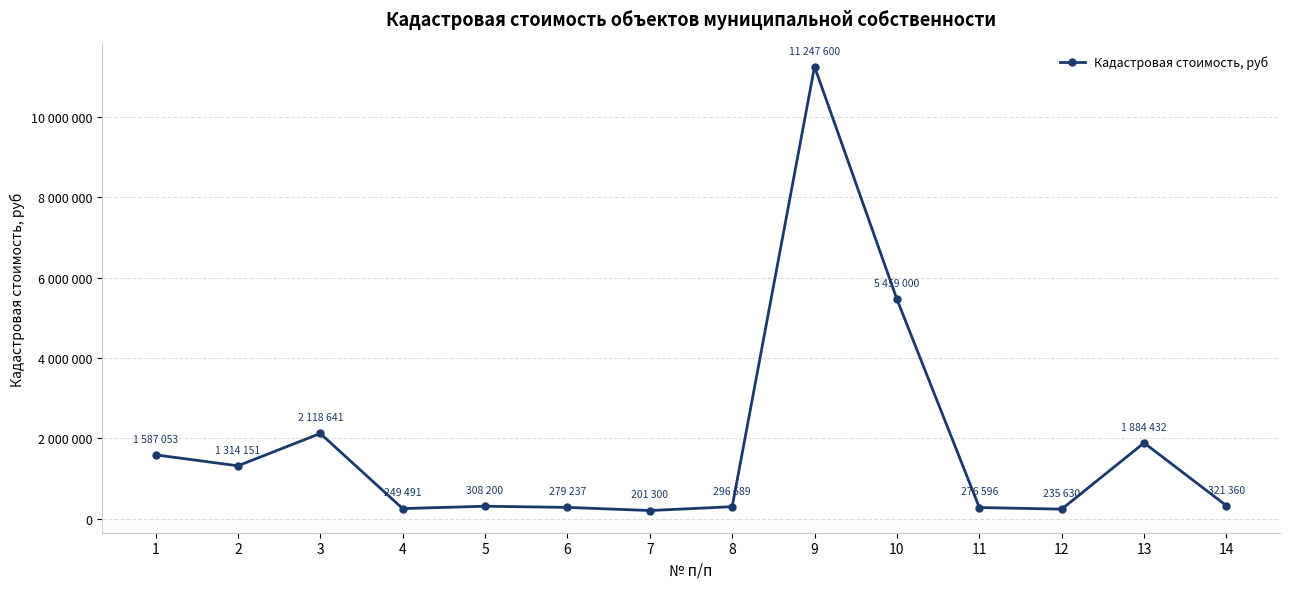

Does the chart have visible grid lines?

Yes